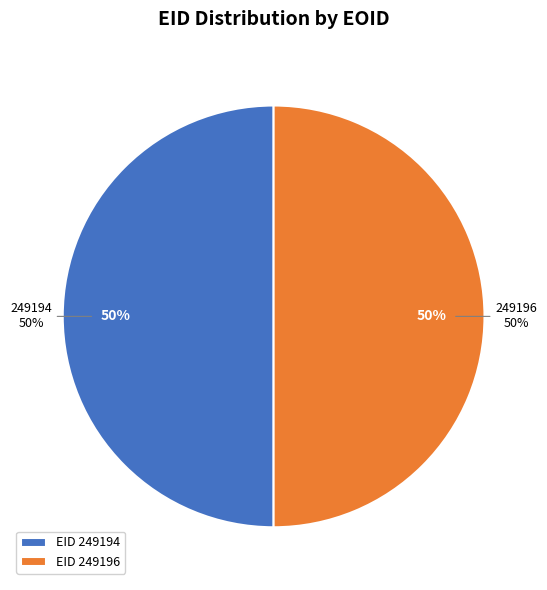

Which has a higher value, 249194 or 249196?

249196